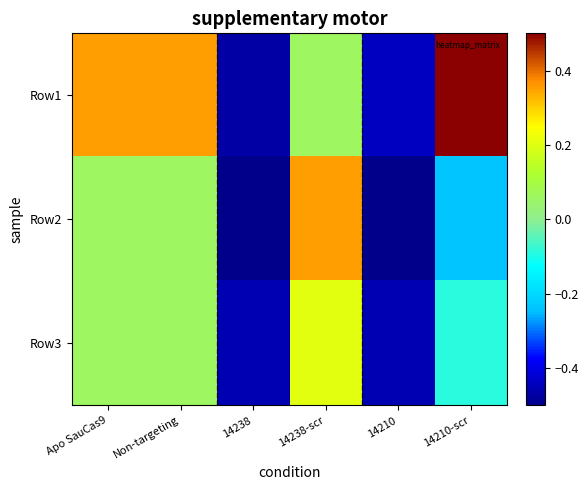

What is the minimum value shown in the chart?

-0.5